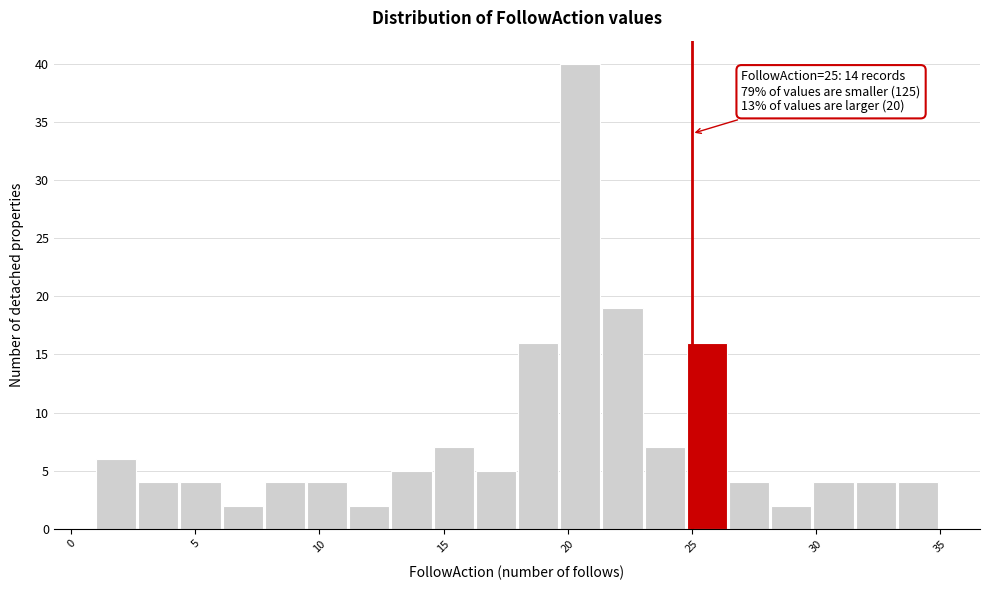

Read against the x-axis, roughly where is the centre of the tallest bar?

20.5